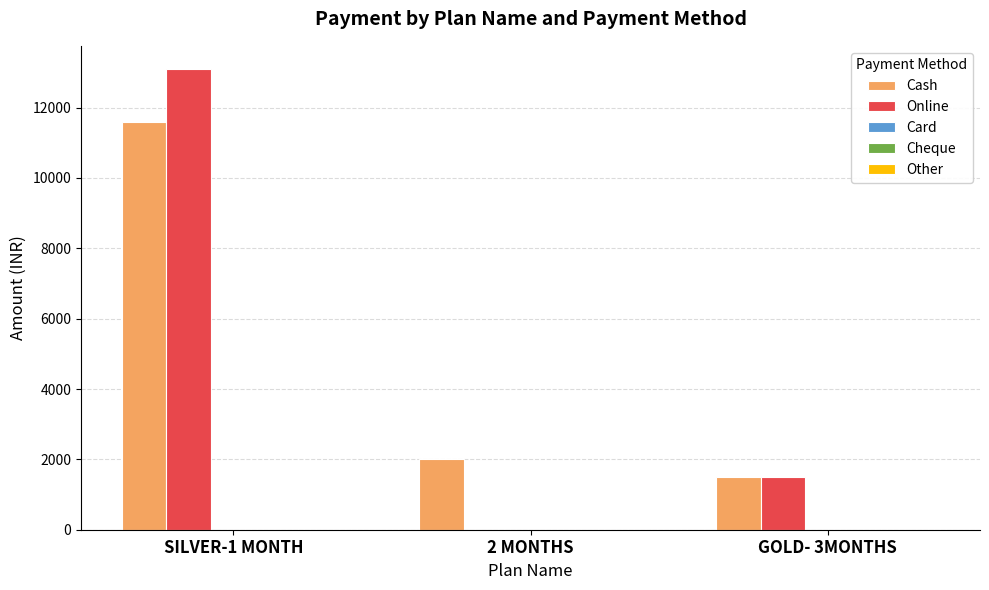

Where is Online nearest to the value 6550?

GOLD- 3MONTHS